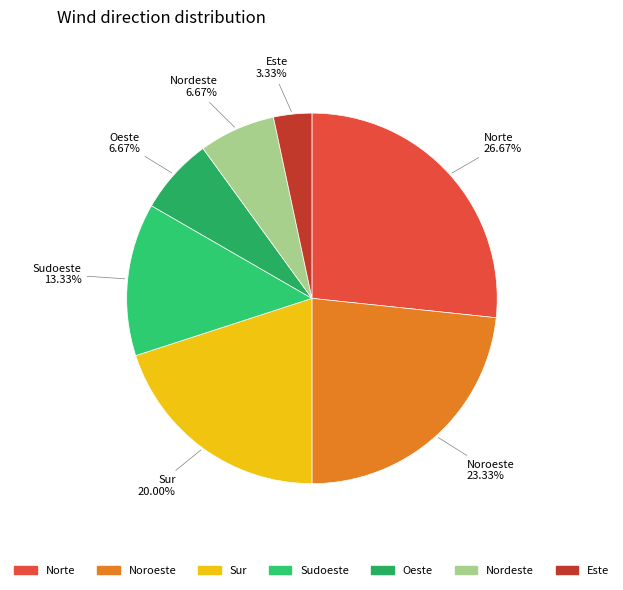

Count the number of slices in the pie.

7